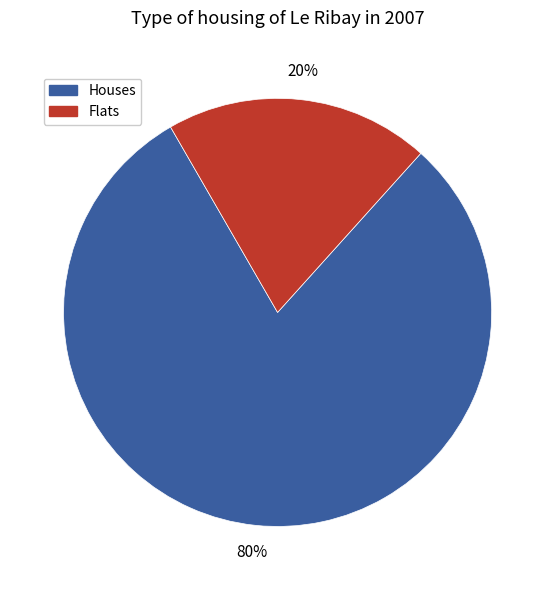

What is the smallest slice in the pie chart?

Flats